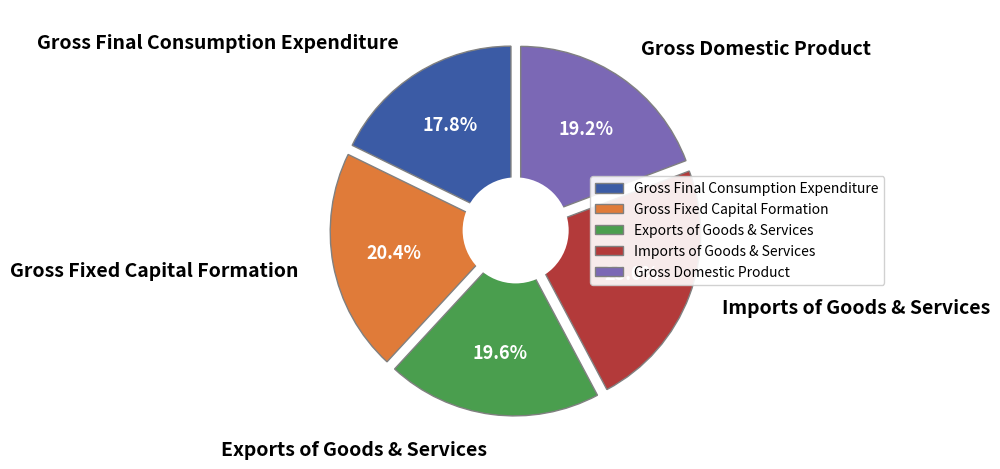

Is it true that Gross Fixed Capital Formation is 20% of the pie?

True